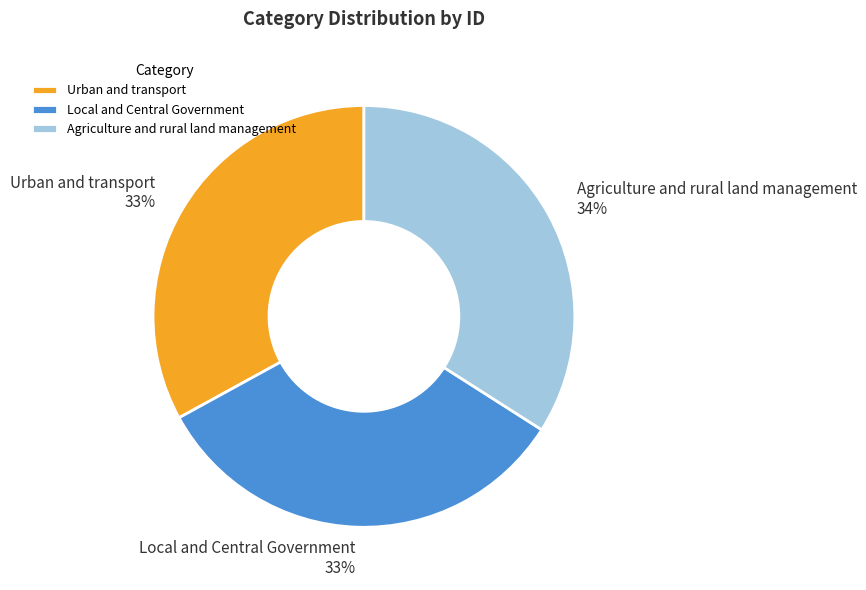

How many segments does this pie chart have?

3